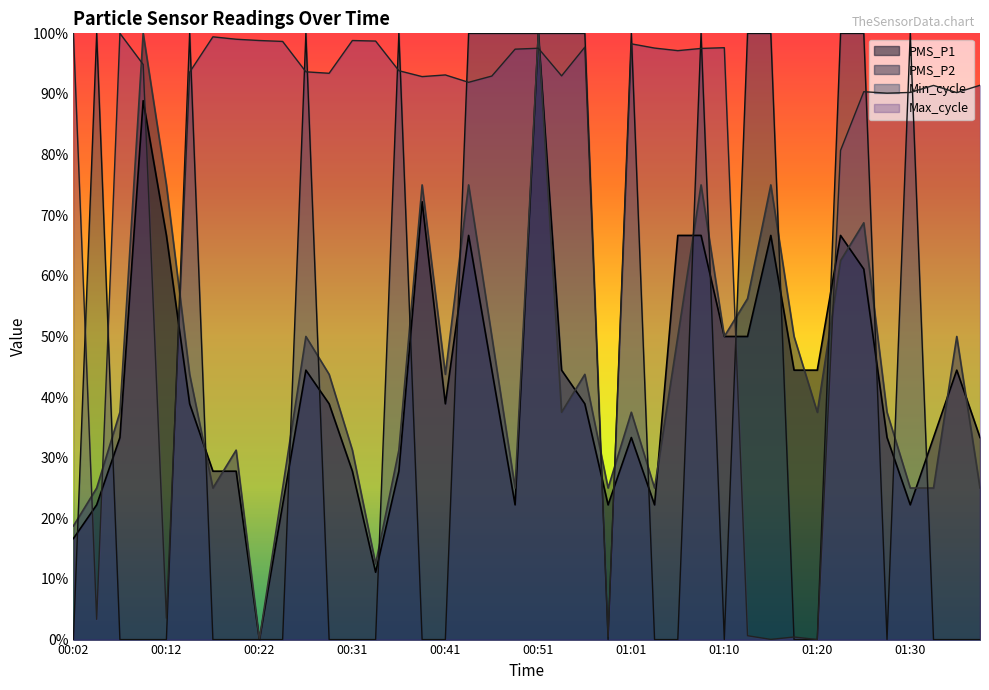

Reading left to right, what are all the values shown in this chart?

PMS_P1: 16.7	22.2	33.3	88.9	66.7	38.9	27.8	27.8	0.0	22.2	44.4	38.9	27.8	11.1	27.8	72.2	38.9	66.7	44.4	22.2	100.0	44.4	38.9	22.2	33.3	22.2	66.7	66.7	50.0	50.0	66.7	44.4	44.4	66.7	61.1	33.3	22.2	33.3	44.4	33.3
PMS_P2: 18.8	25.0	37.5	100.0	75.0	43.8	25.0	31.2	0.0	25.0	50.0	43.8	31.2	12.5	31.2	75.0	43.8	75.0	50.0	25.0	100.0	37.5	43.8	25.0	37.5	25.0	50.0	75.0	50.0	56.2	75.0	50.0	37.5	62.5	68.8	37.5	25.0	25.0	50.0	25.0
Min_cycle: 0.0	100.0	0.0	0.0	0.0	100.0	0.0	0.0	0.0	0.0	100.0	0.0	0.0	0.0	100.0	0.0	0.0	100.0	100.0	100.0	100.0	100.0	100.0	0.0	100.0	0.0	0.0	100.0	0.0	100.0	100.0	0.0	0.0	100.0	100.0	0.0	100.0	0.0	0.0	0.0
Max_cycle: 100.0	3.3	100.0	94.9	3.5	93.6	99.4	99.0	98.8	98.7	93.7	93.4	98.8	98.7	93.8	92.9	93.1	91.9	93.0	97.4	97.5	93.0	97.7	0.5	98.3	97.6	97.1	97.5	97.6	0.6	0.0	0.4	0.0	80.7	90.4	90.1	90.3	91.4	90.2	91.4